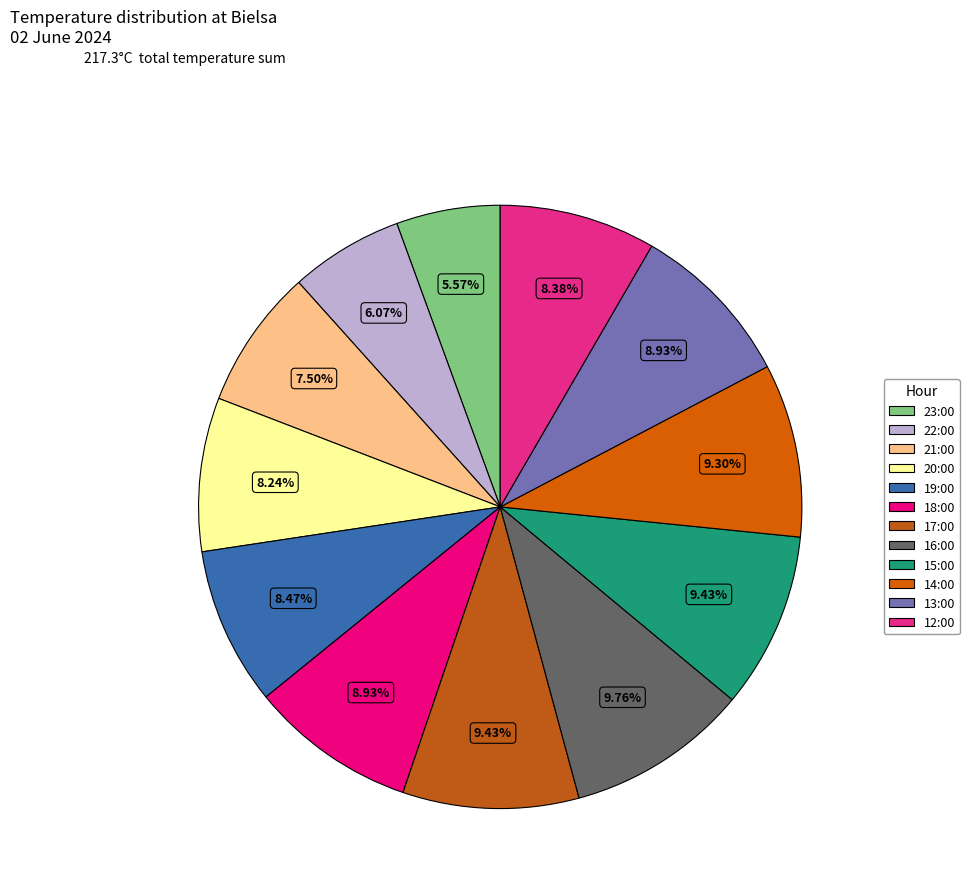

Is there a majority slice in this chart?

No